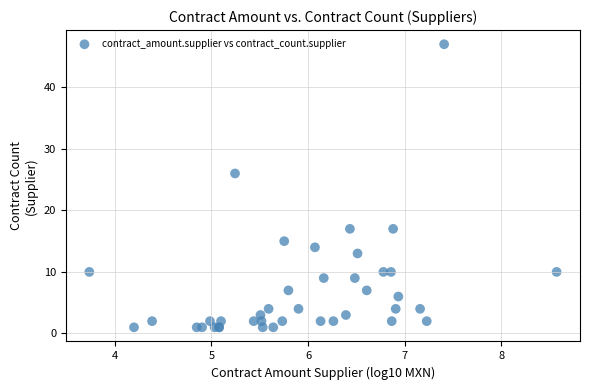

What Y value in the scatter plot is closest to 24?

26